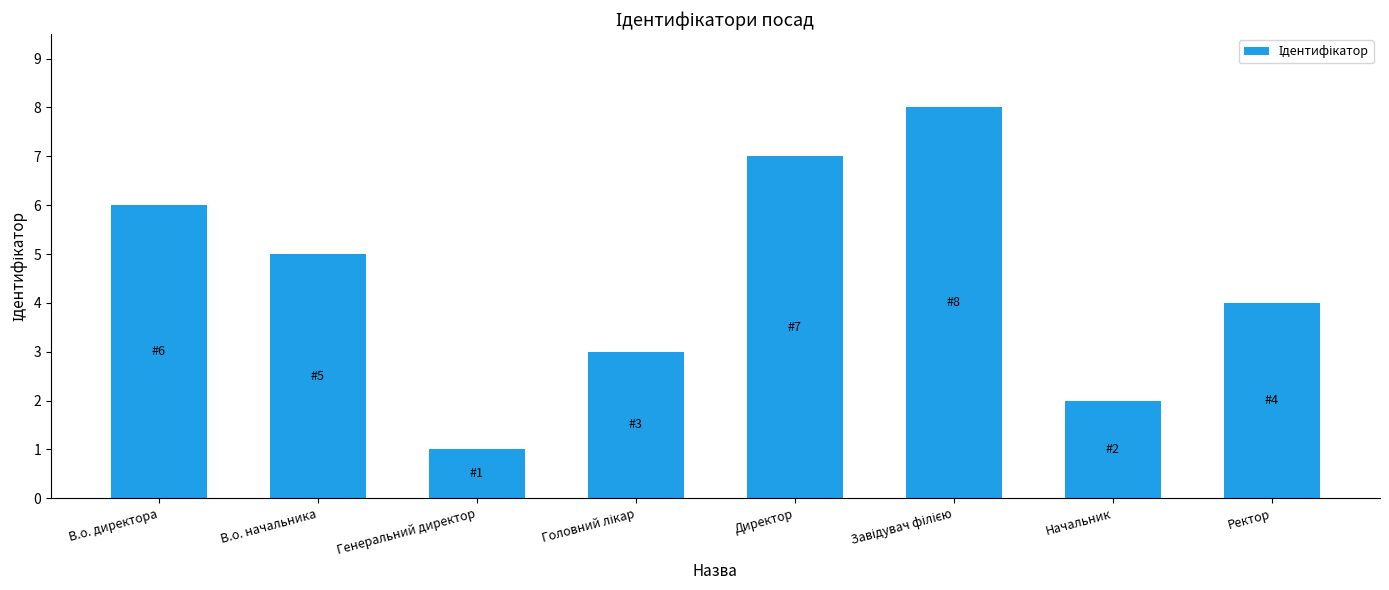

What is the label of the 6th bar from the right?

Генеральний директор